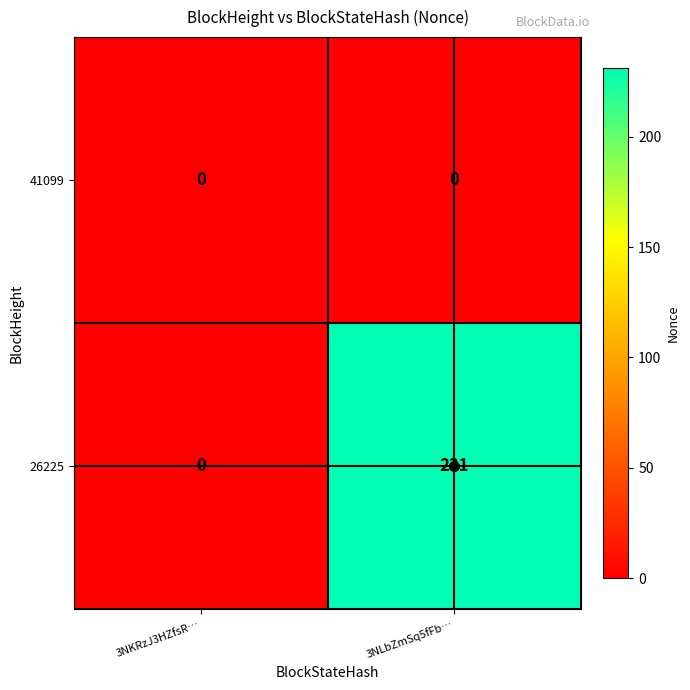

The value of 26225 at 3NKRzJ3HZfsR… is 160. True or false?

False